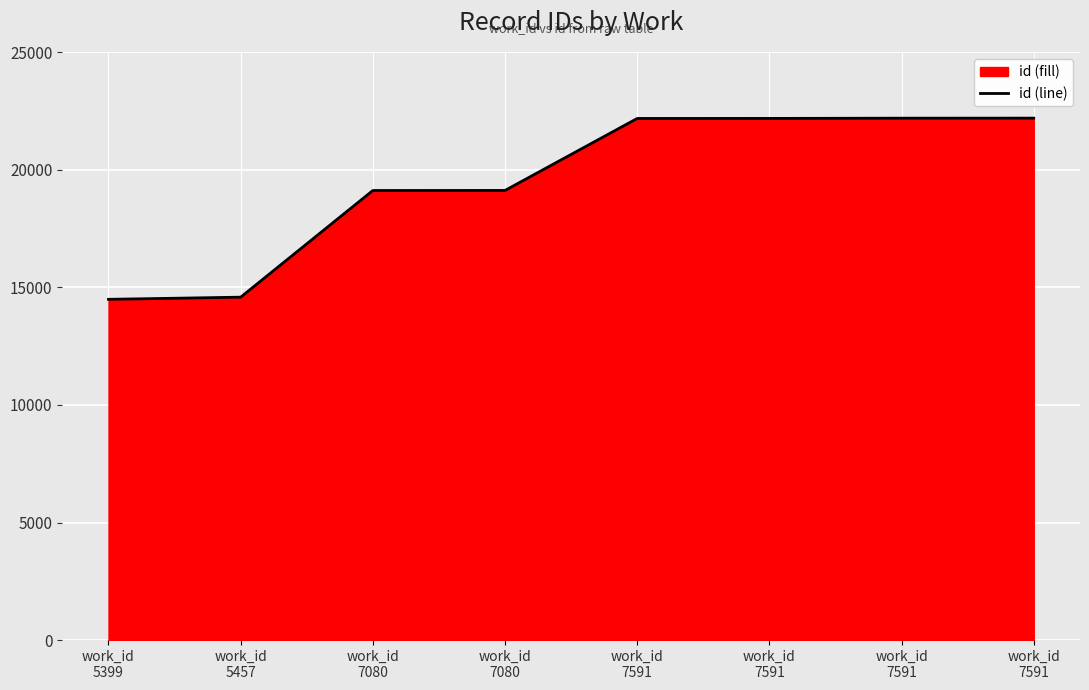

How many distinct data groups are displayed?

1